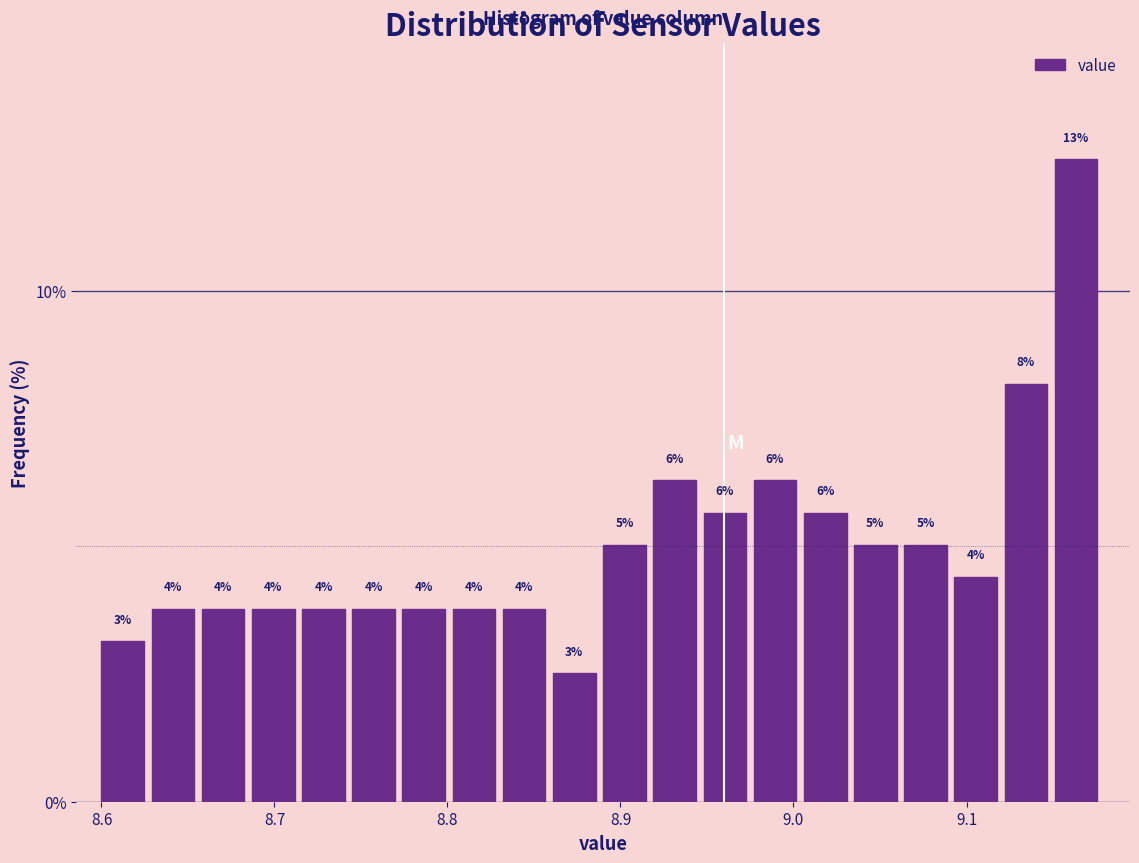

Read against the x-axis, roughly where is the centre of the tallest bar?

9.16